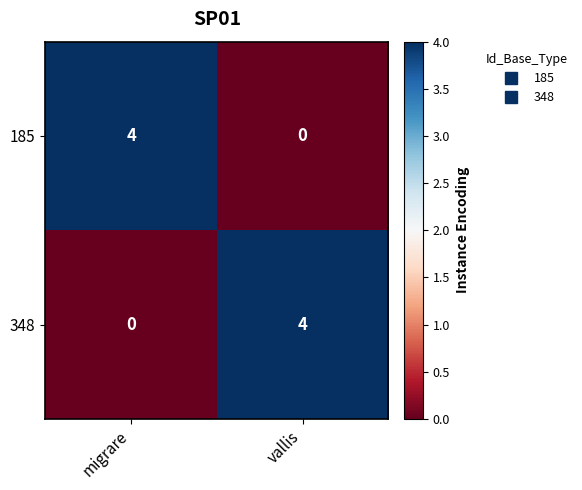

Reading left to right, transcribe all the data shown in this chart.

185: 4	0
348: 0	4